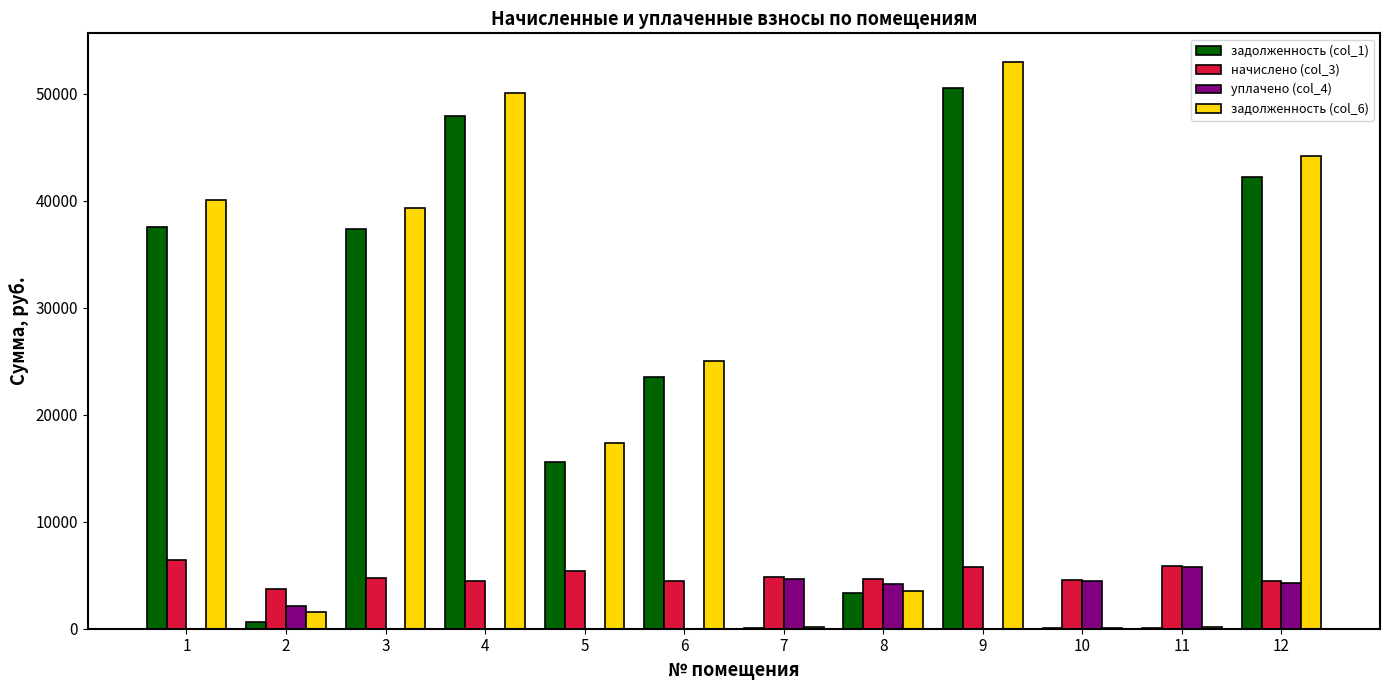

Which category has the highest value in the задолженность (col_6) series?

9